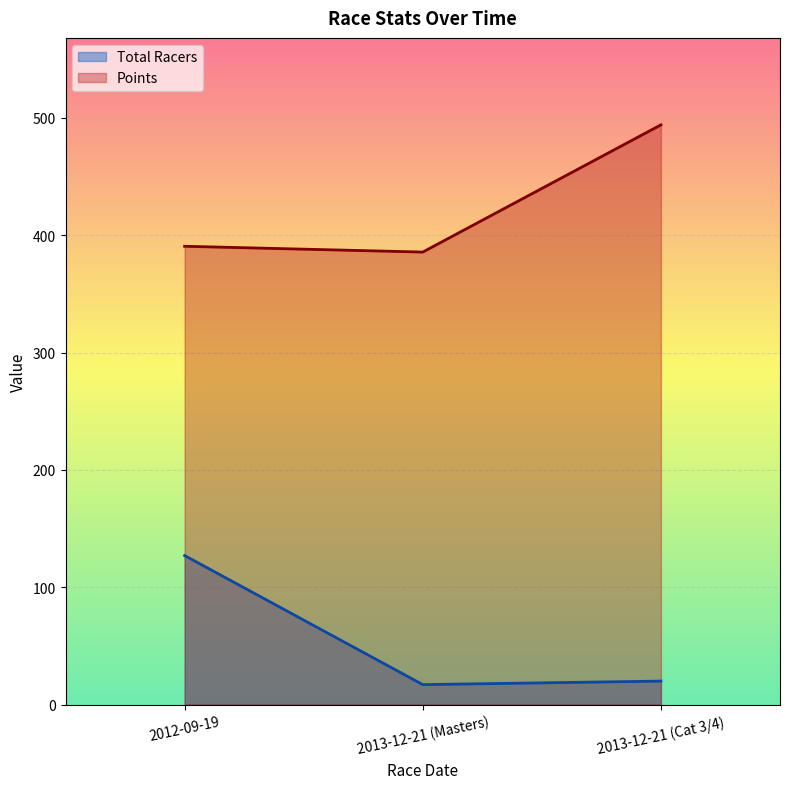

What is the lowest value of the Points series?

385.6